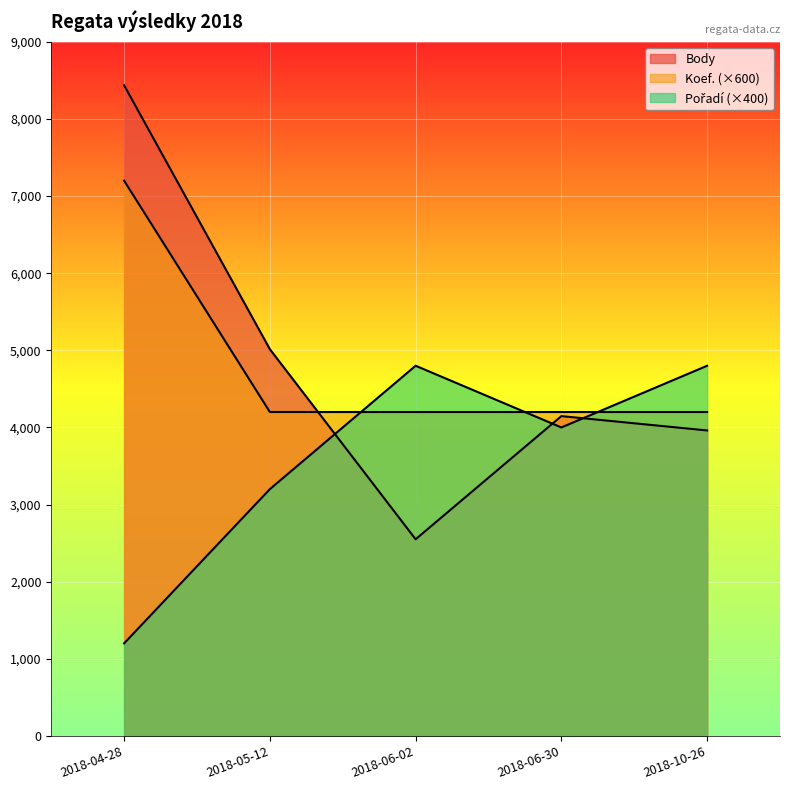

At 2018-05-12, list the series in order from smallest to largest.

Pořadí, Koef., Body